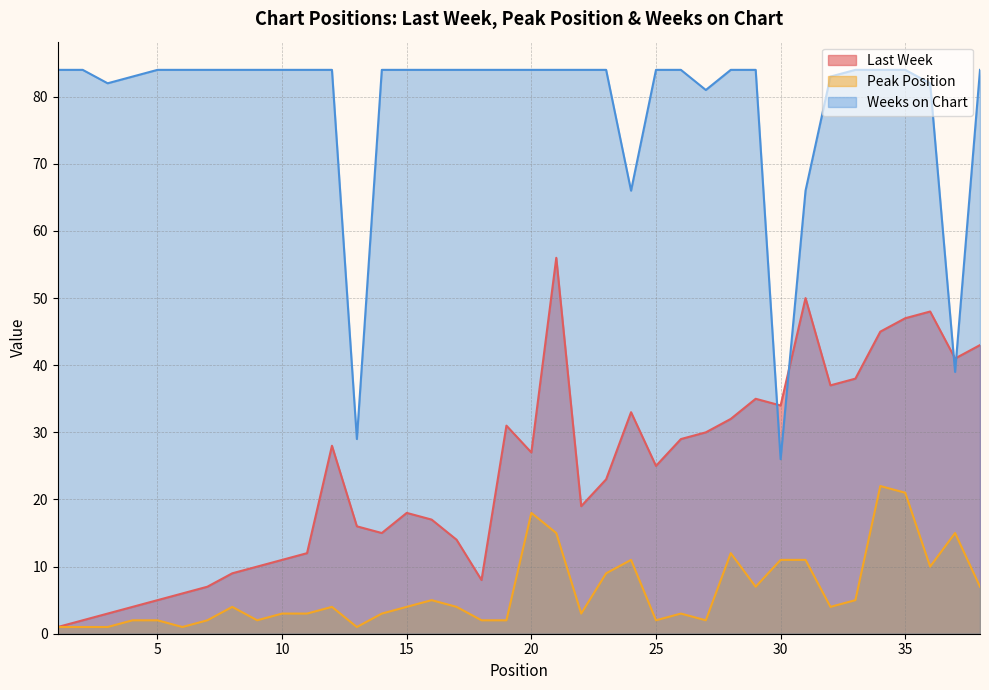

At how many categories does at least one series exceed 60?

35